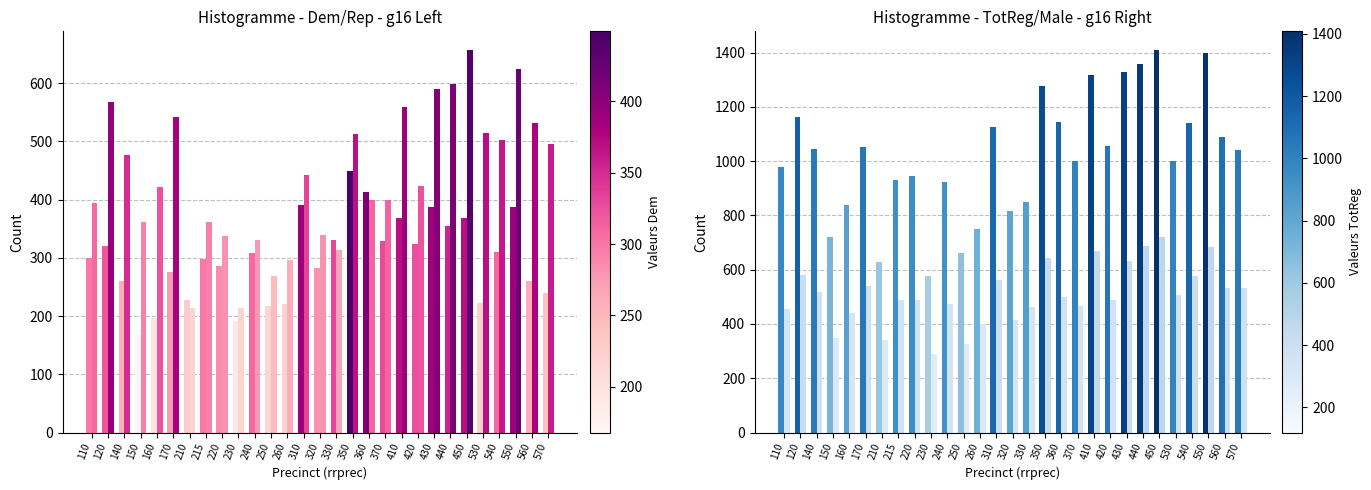

How many bars are there in total?

116